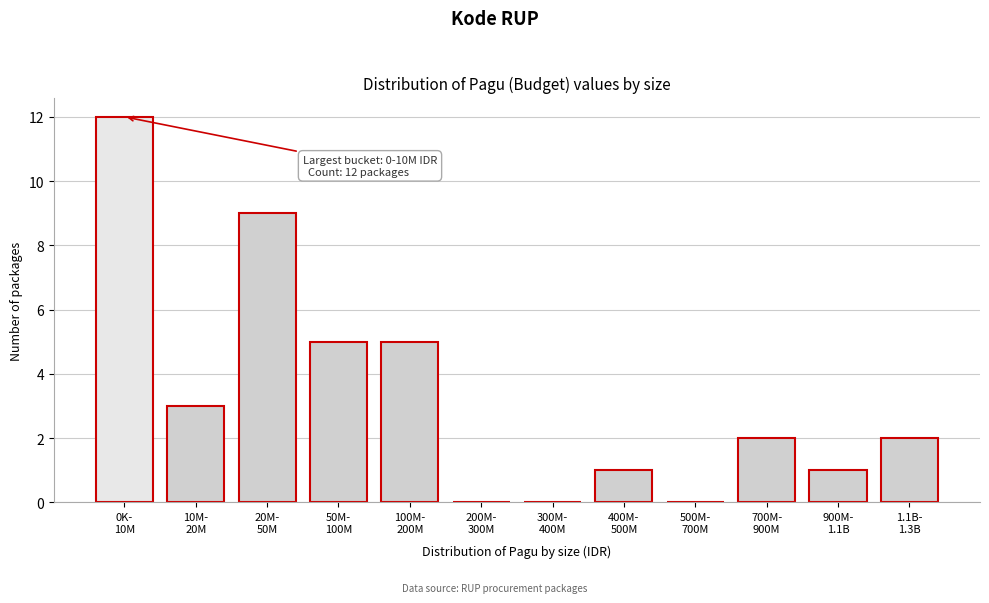

What is the greatest value displayed?

12